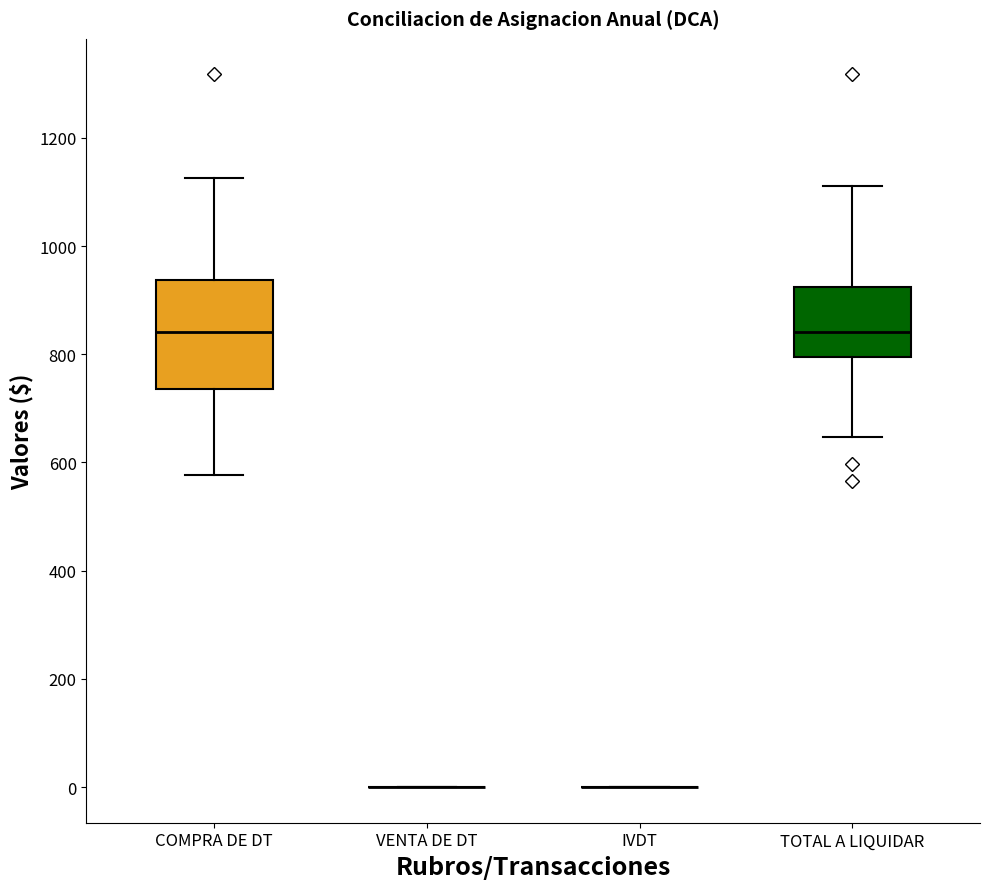

Reading left to right, read every box against the y-axis: the position of its median line, the range the box covers, and the ends of its whiskers. The values are not printed on the chart, so give them approximately, as read against the axis.

COMPRA DE DT: median 840, box 740 to 940, whiskers 580 to 1120
VENTA DE DT: box collapsed to a line at 0, whiskers 0 to 0
IVDT: box collapsed to a line at 0, whiskers 0 to 0
TOTAL A LIQUIDAR: median 840, box 800 to 920, whiskers 640 to 1120